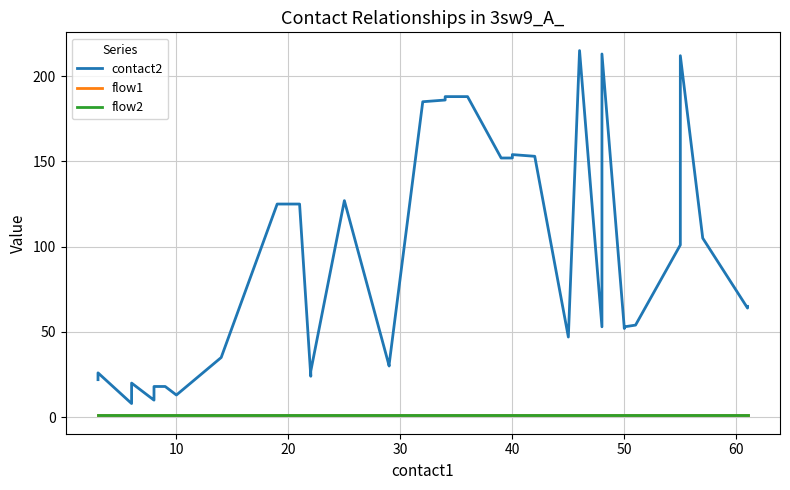

What is the minimum value for flow2?

1